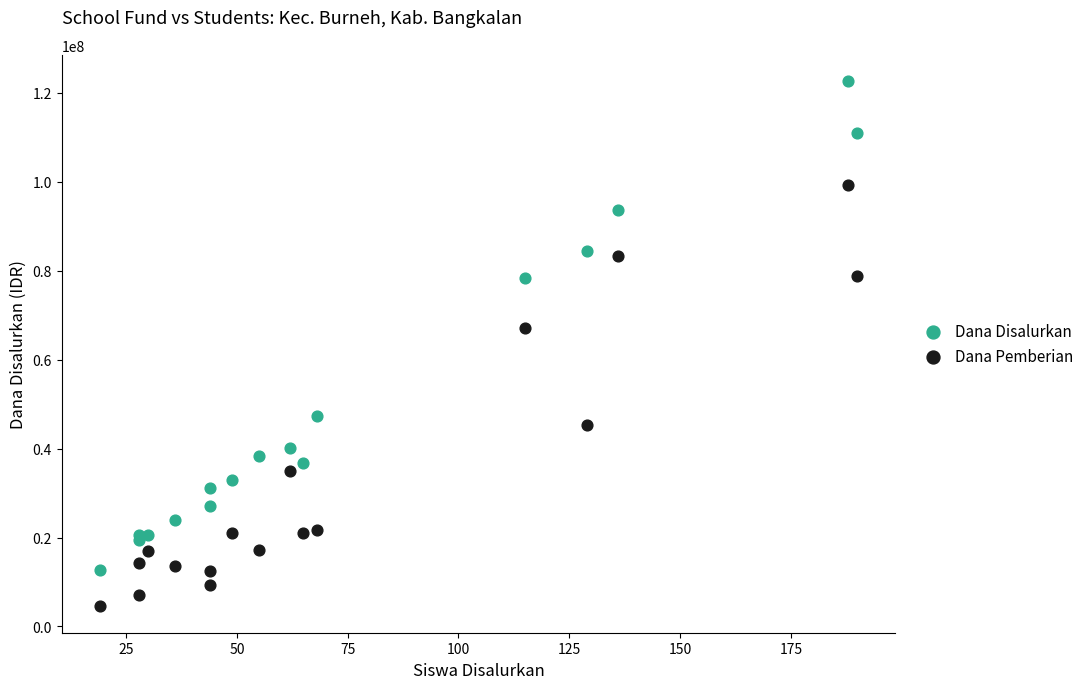

Which series reaches the minimum Y coordinate?

Dana Pemberian